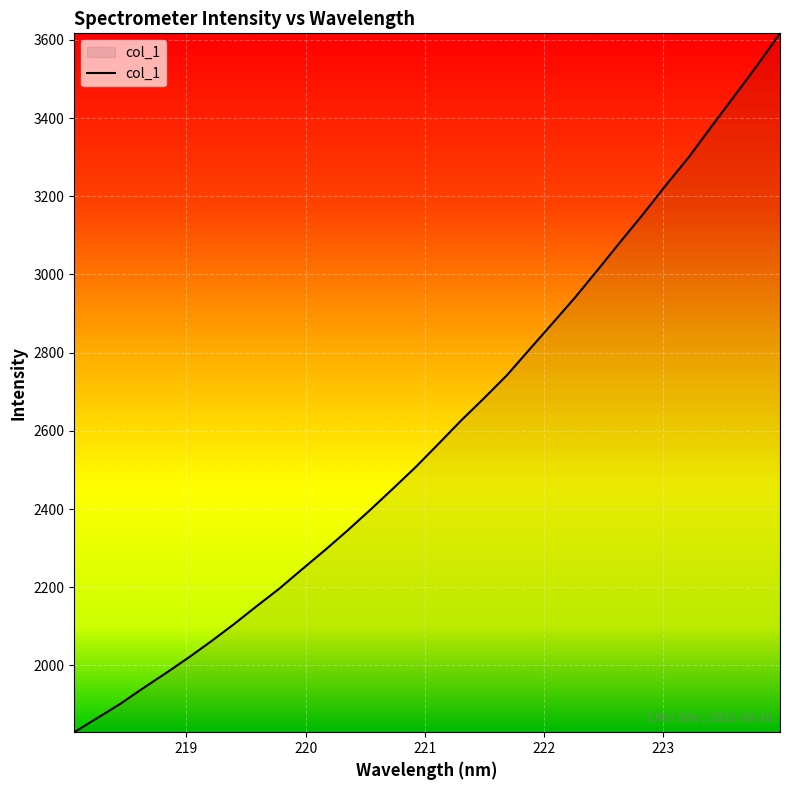

What is the greatest value displayed?

3616.6